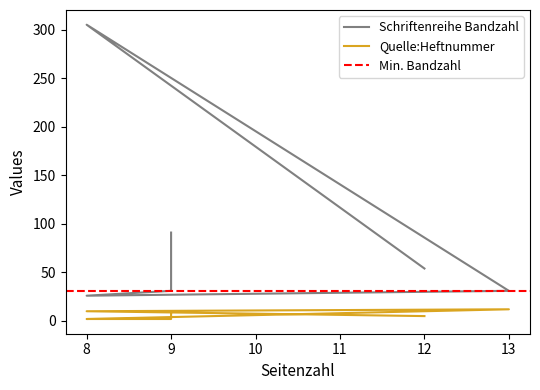

What is the difference between the maximum and second lowest values in the Quelle:Heftnummer series?

10